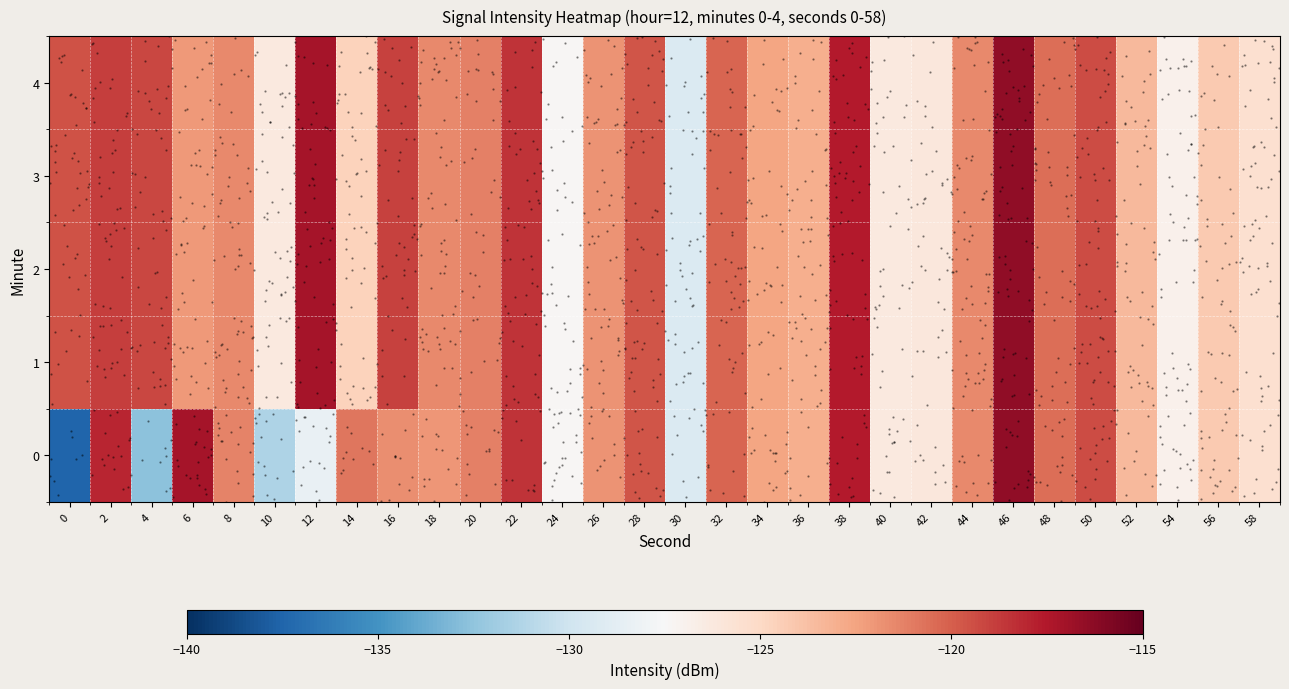

What is the total value across all series at 26?

-609.7